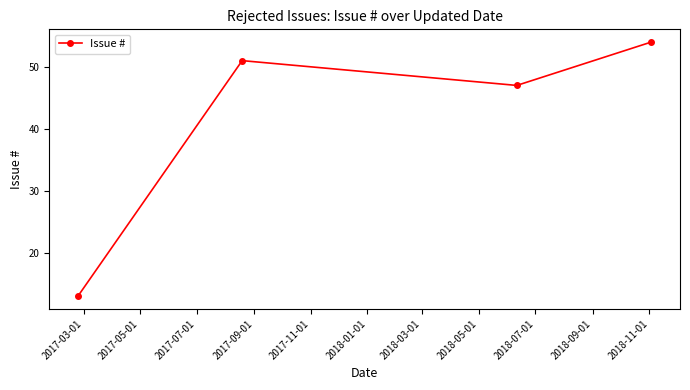

What is the value of the 4th point from the left?

54